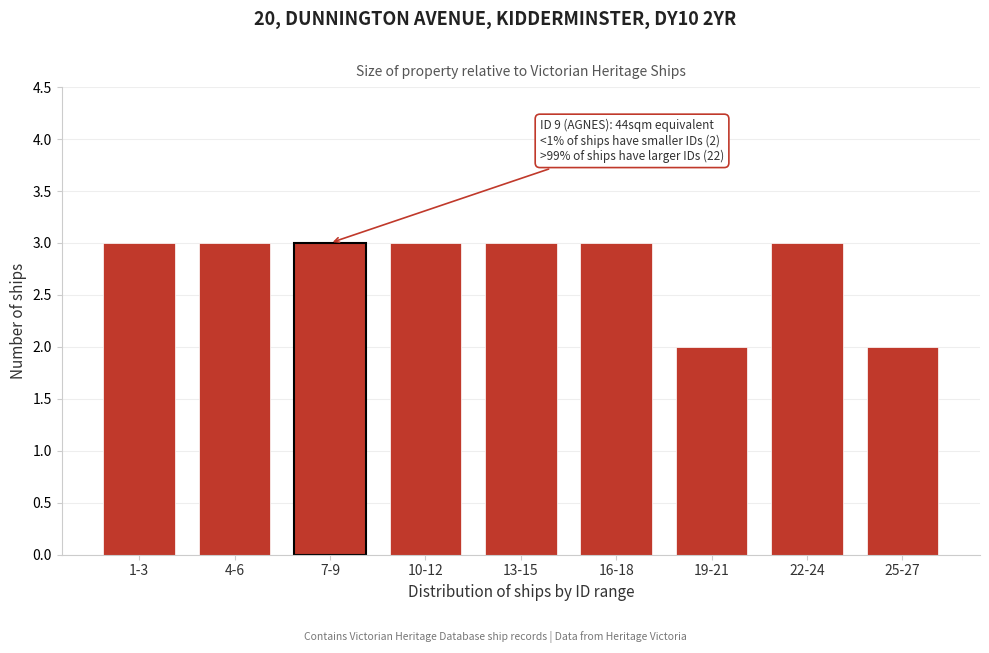

Reading right to left, list all the values displayed in this chart.

2	3	2	3	3	3	3	3	3